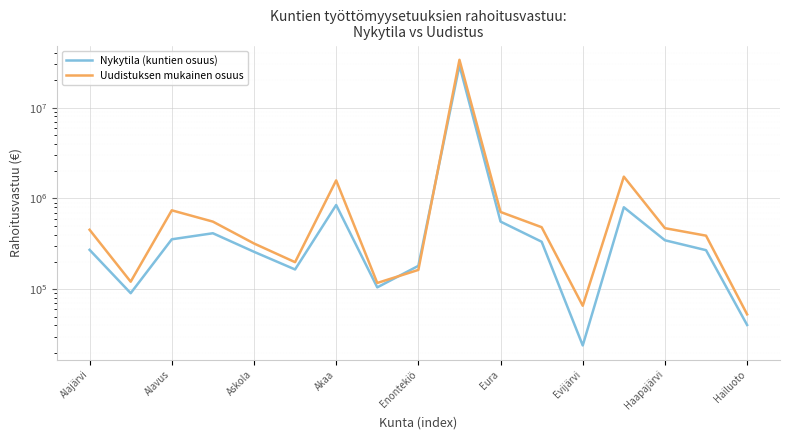

At which label does Nykytila (kuntien osuus) first exceed 272082?

Alajärvi